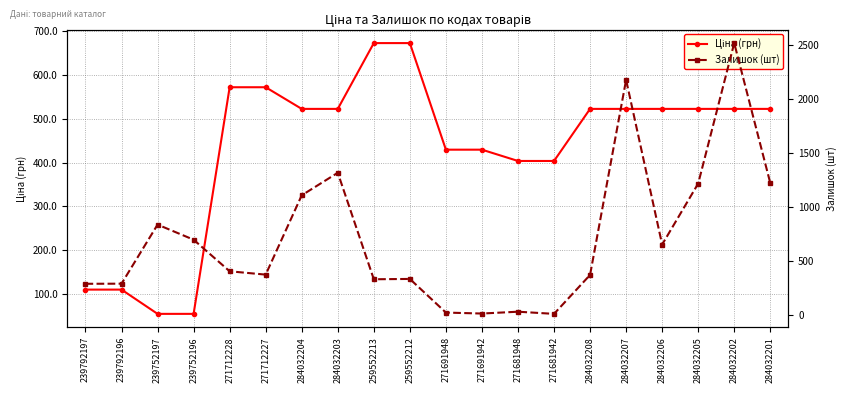

Is it true that Ціна (грн) equals 522.2 at 284032208?

True